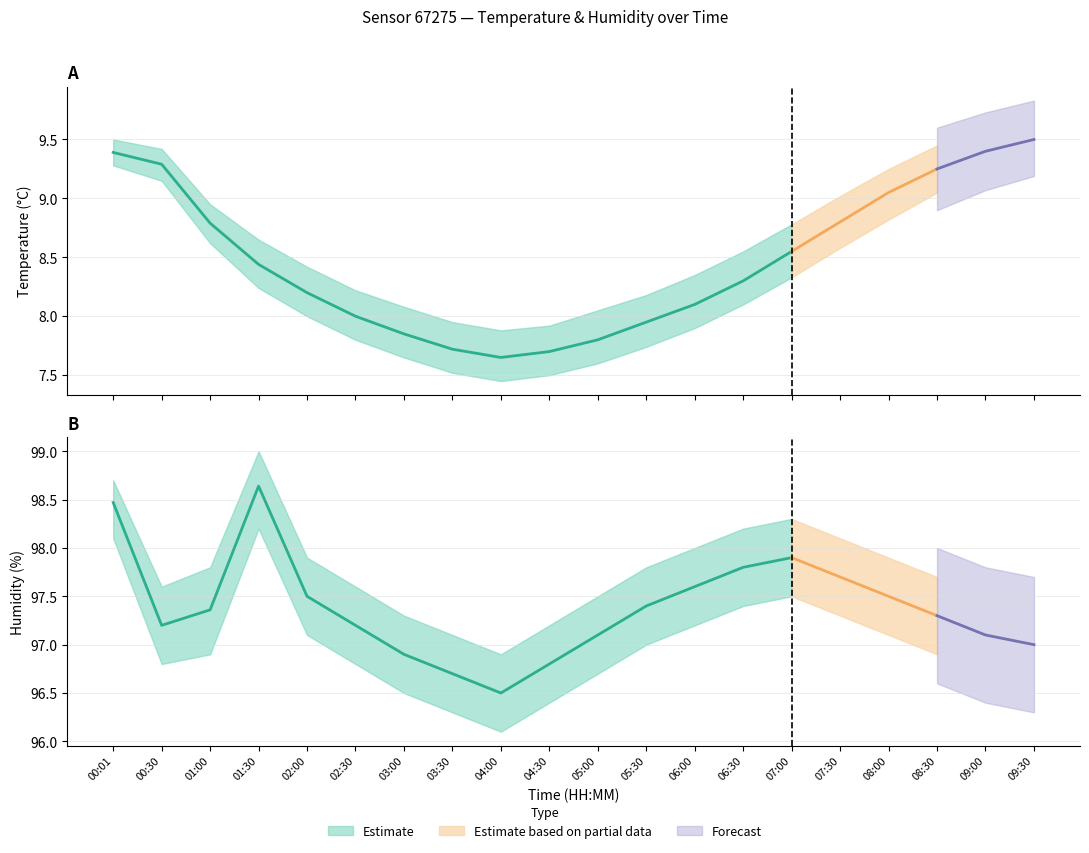

At which category is the sum across all series the highest?

00:01